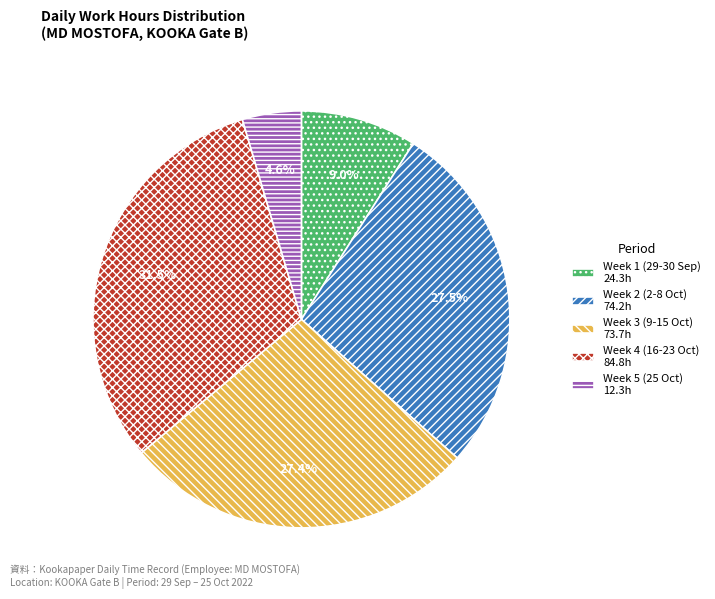

Which slice is the smallest?

Week 5 (25 Oct) 12.3h